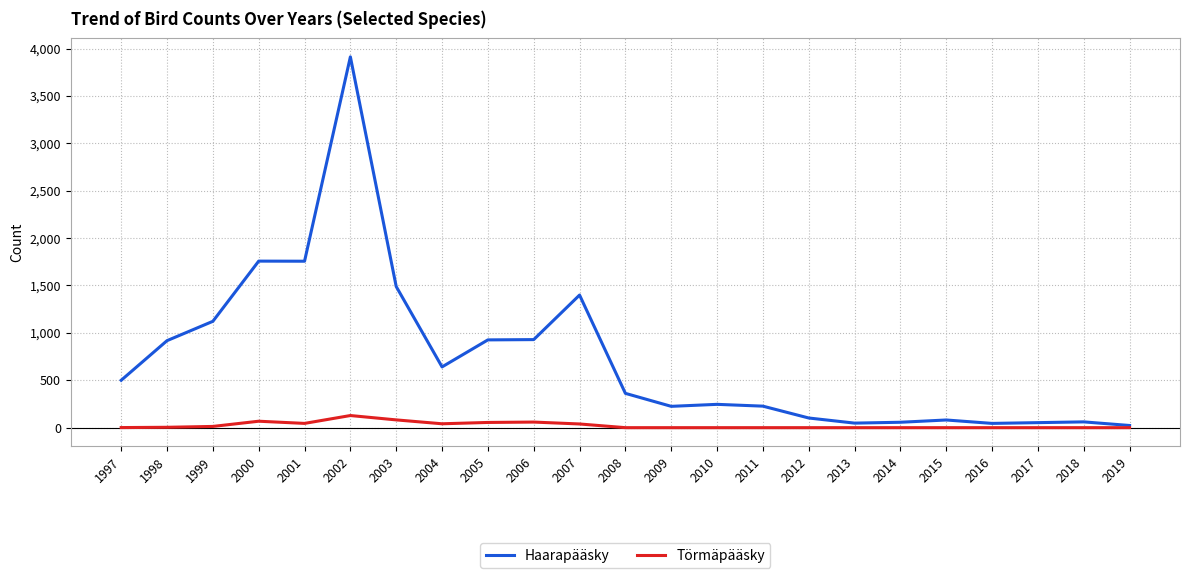

What is the difference between the highest and lowest values at 2010?

246